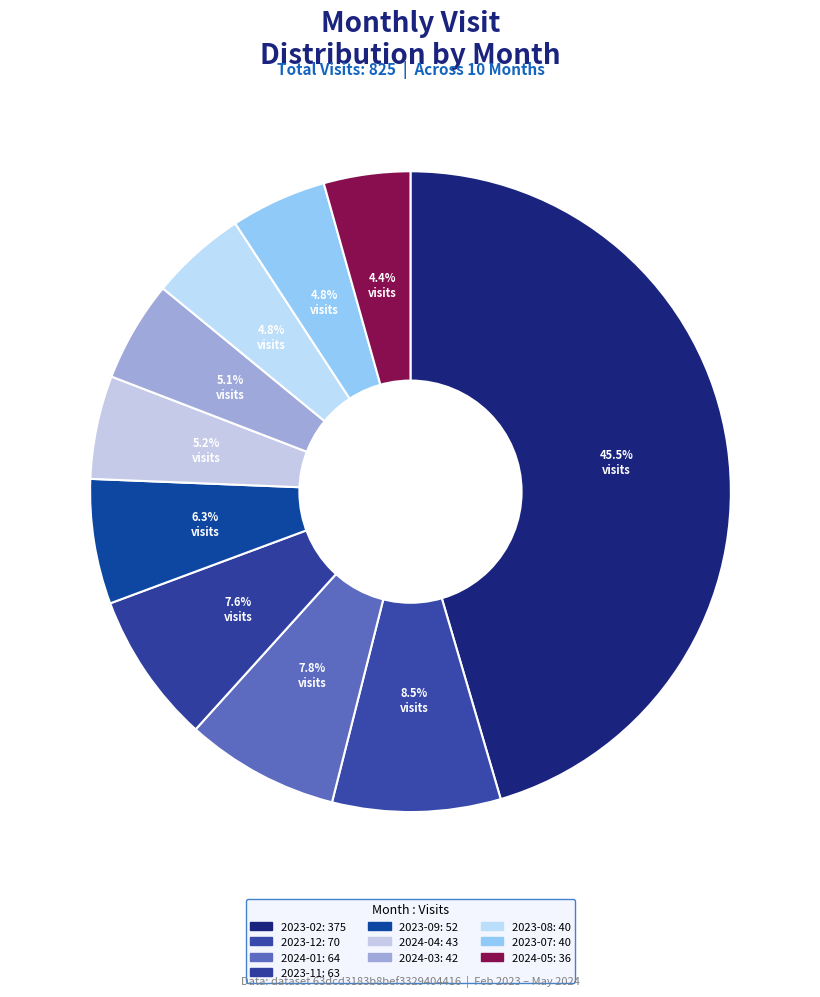

How many slices are in this pie chart?

10